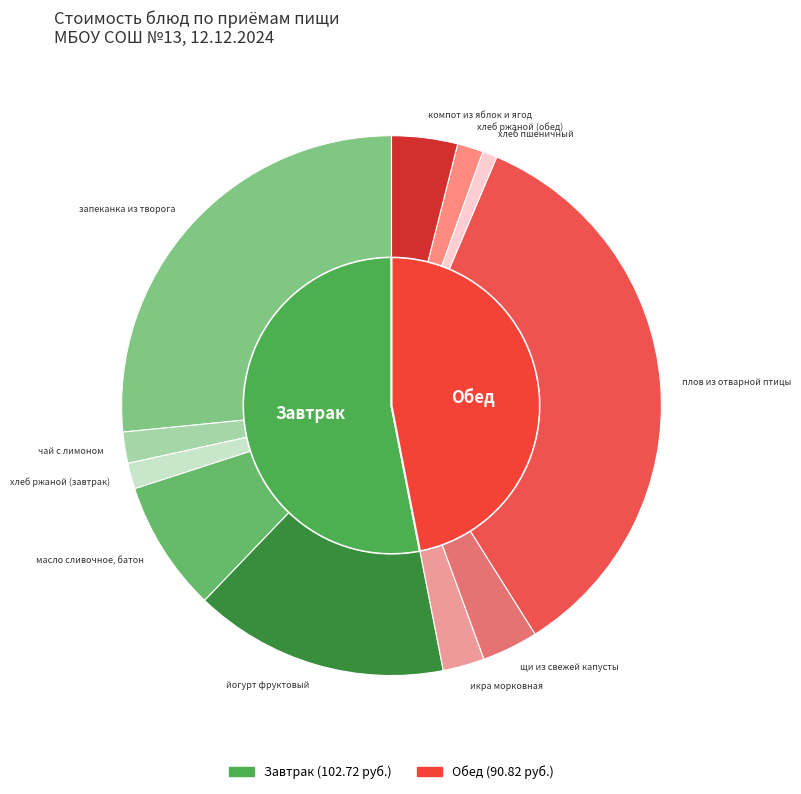

How many segments does this pie chart have?

11